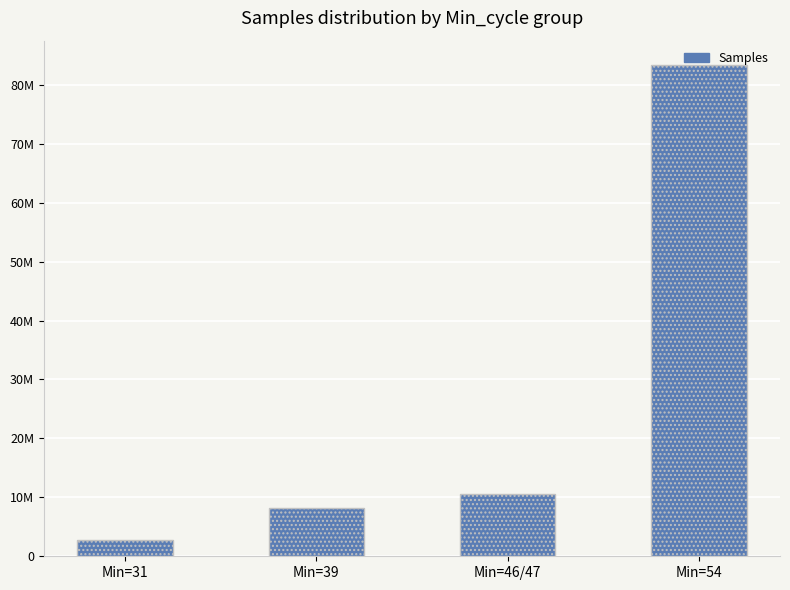

At which label does the data first exceed 10489041?

Min=54